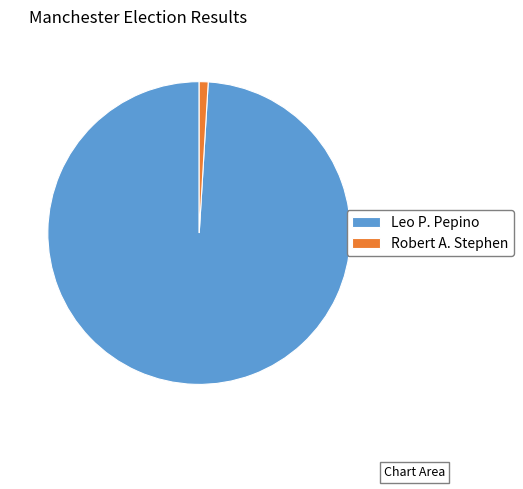

True or false: Robert A. Stephen accounts for 1% of the total.

True